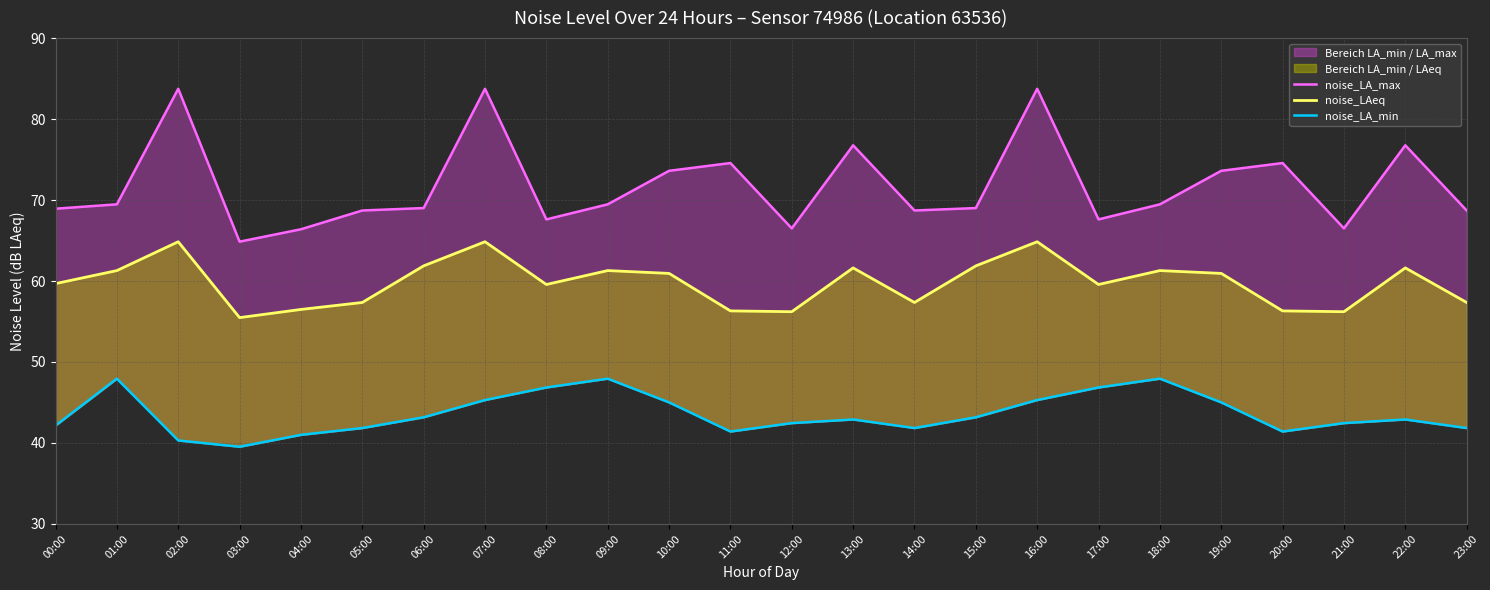

What is the difference between the maximum and second lowest values in the noise_LA_min series?

7.6